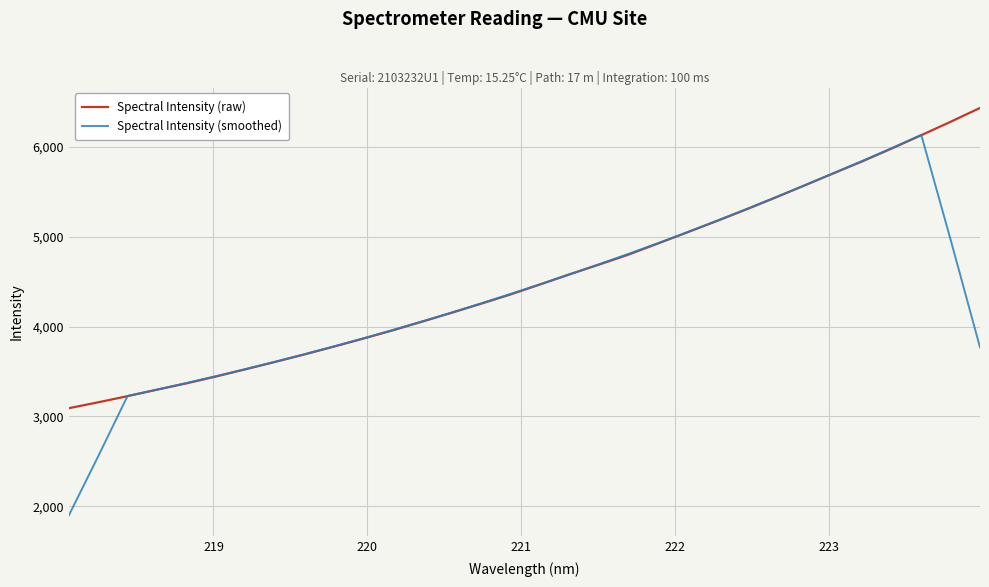

What is the maximum value shown in the chart?

6433.1